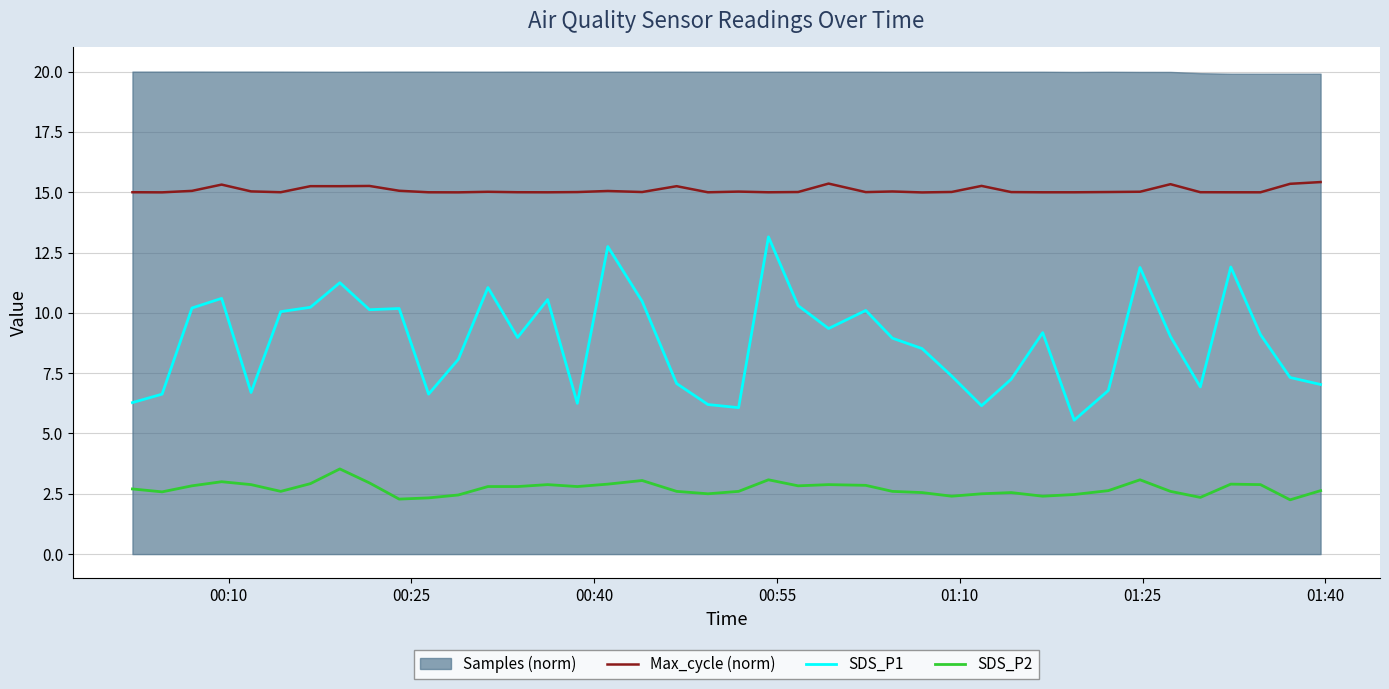

True or false: Max_cycle (norm) and SDS_P1 cross at least once.

False